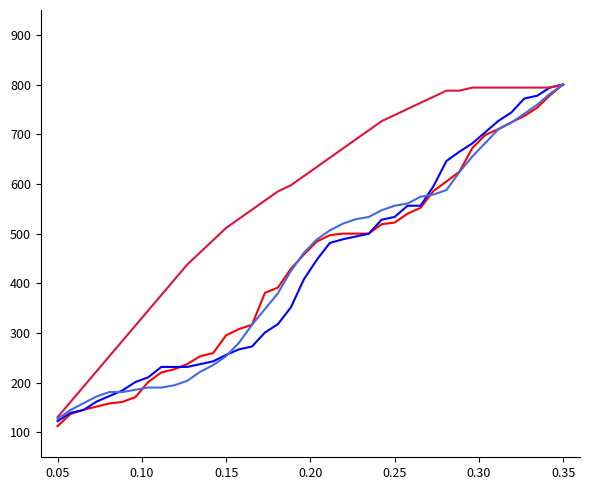

What is the greatest value displayed?

800.0